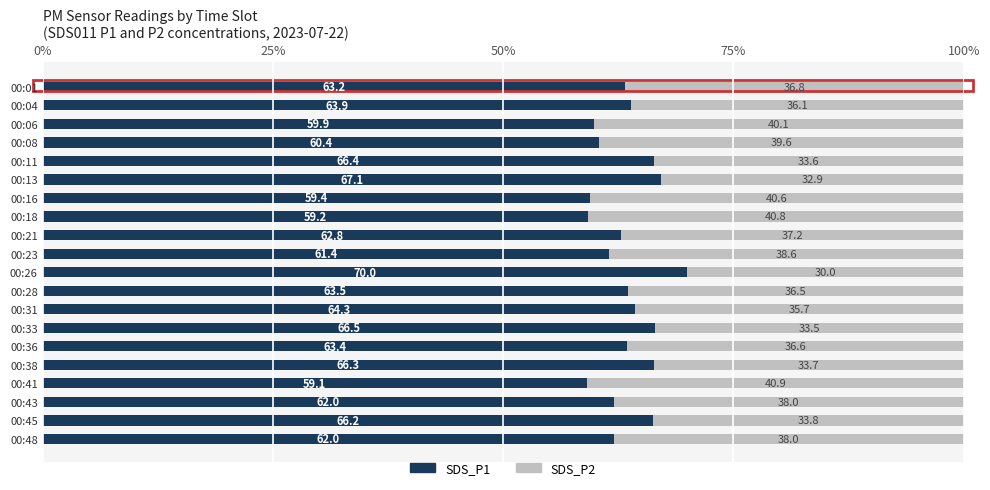

Where is SDS_P1 nearest to the value 64?

00:04